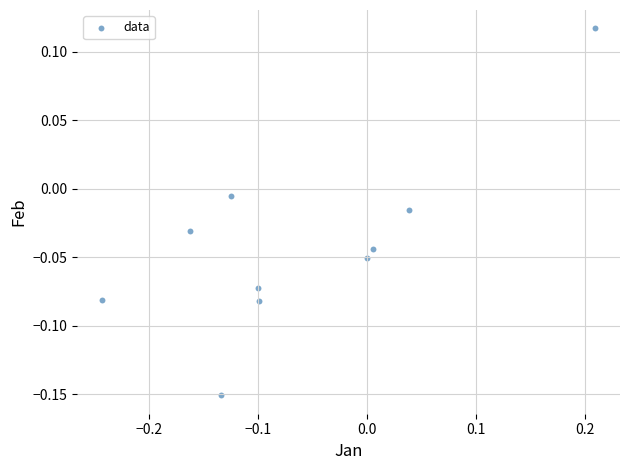

What is the range of X values (max minus min)?

0.5